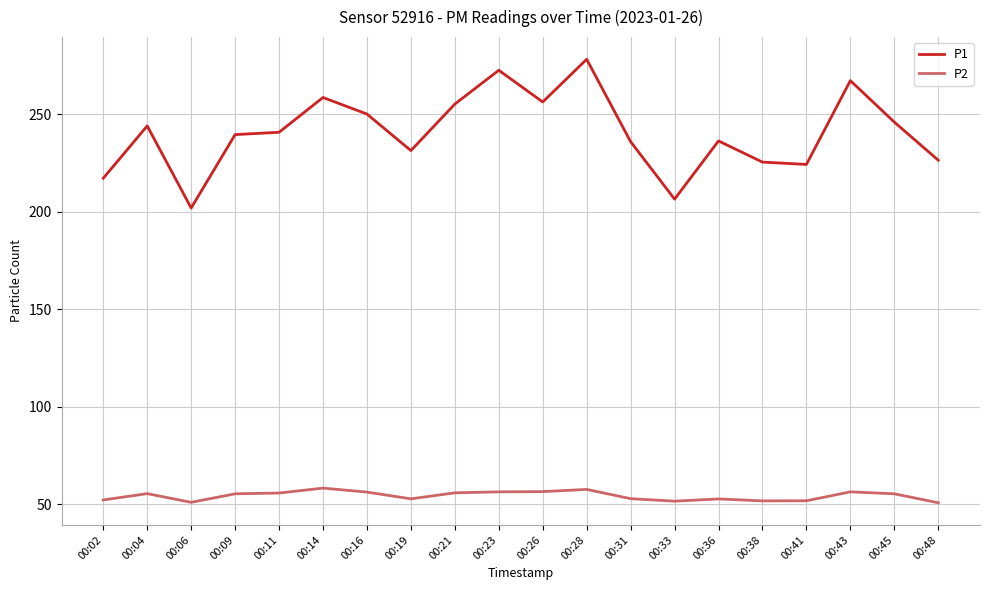

Which series has the largest total across all categories?

P1